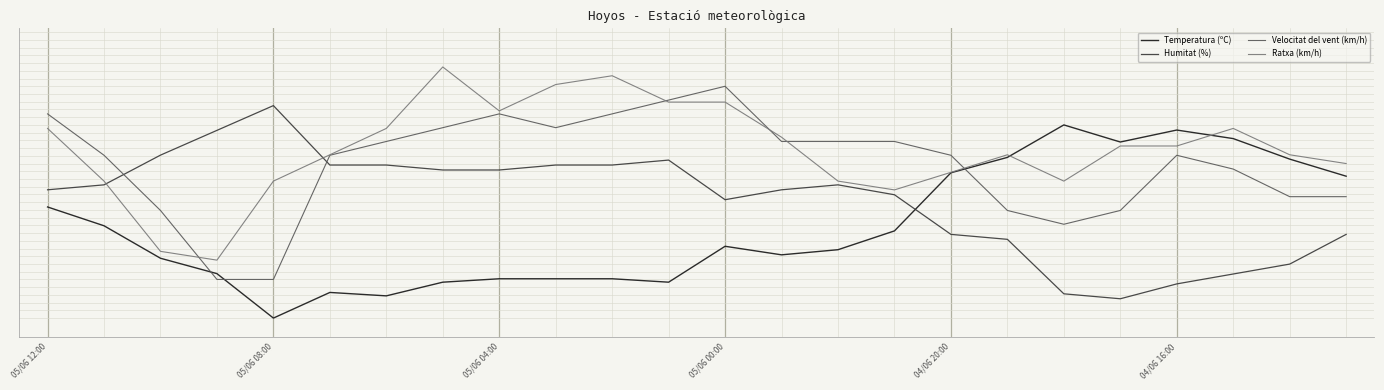

What are all the series names shown in the legend?

Temperatura (ºC), Humitat (%), Velocitat del vent (km/h), Ratxa (km/h)